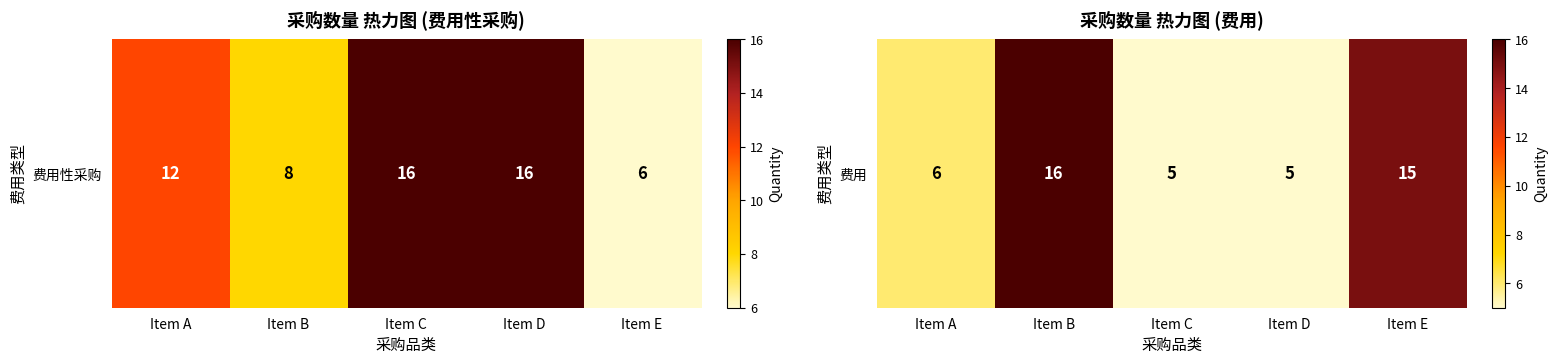

Reading left to right, list all the values displayed in this chart.

Item A=6	Item B=16	Item C=5	Item D=5	Item E=15